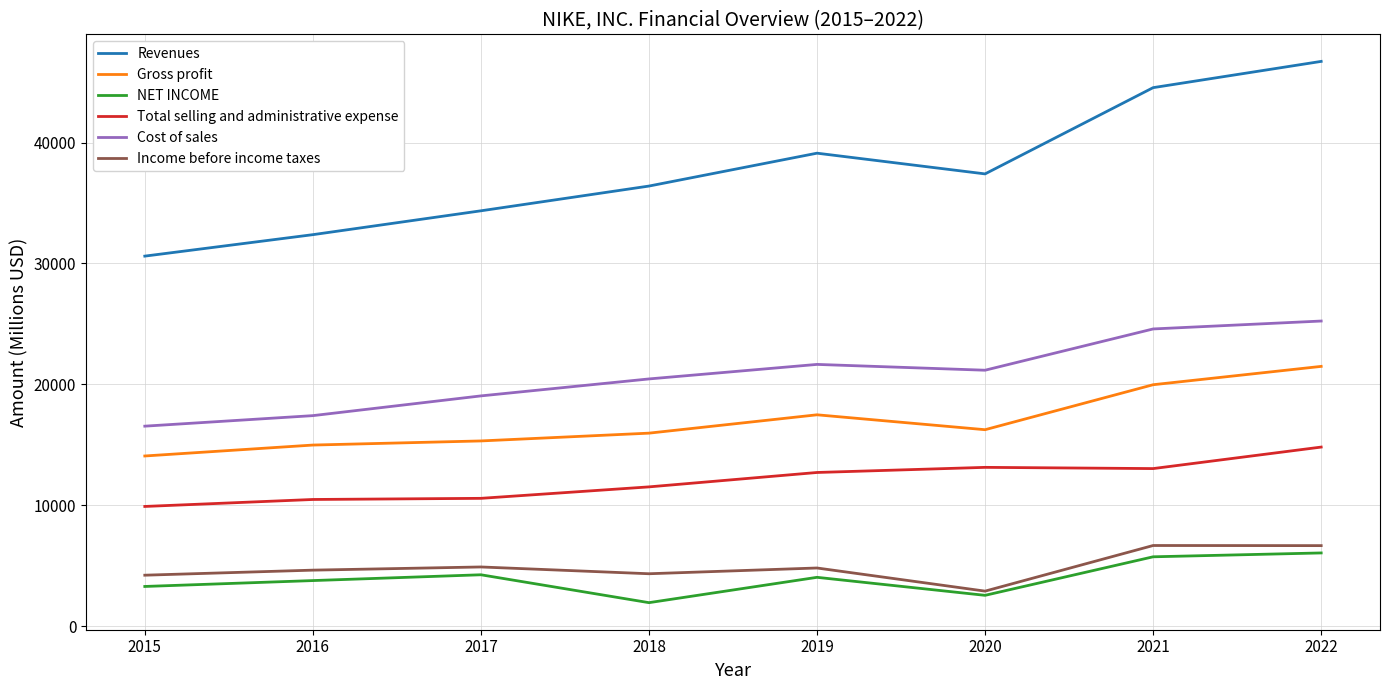

How many lines are shown in the chart?

6